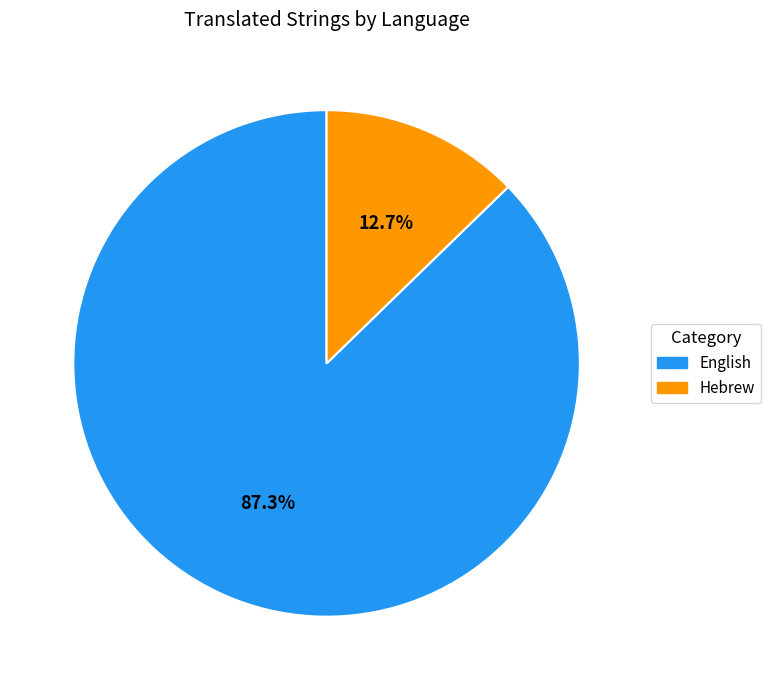

To the nearest percent, what is the difference between the Hebrew and English slice percentages?

75%